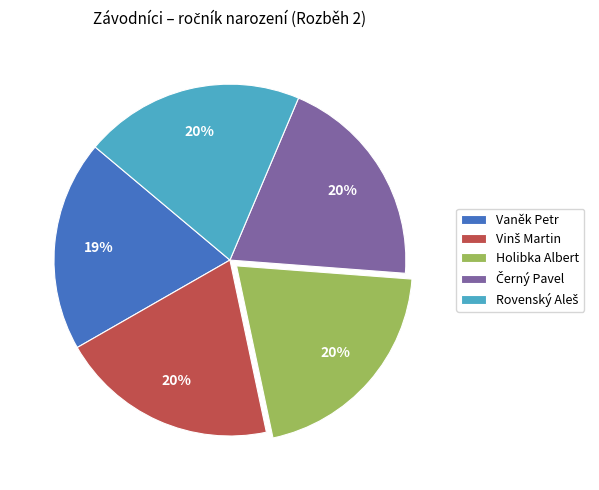

To the nearest percent, what is the difference between the largest and smallest slice percentages?

1%